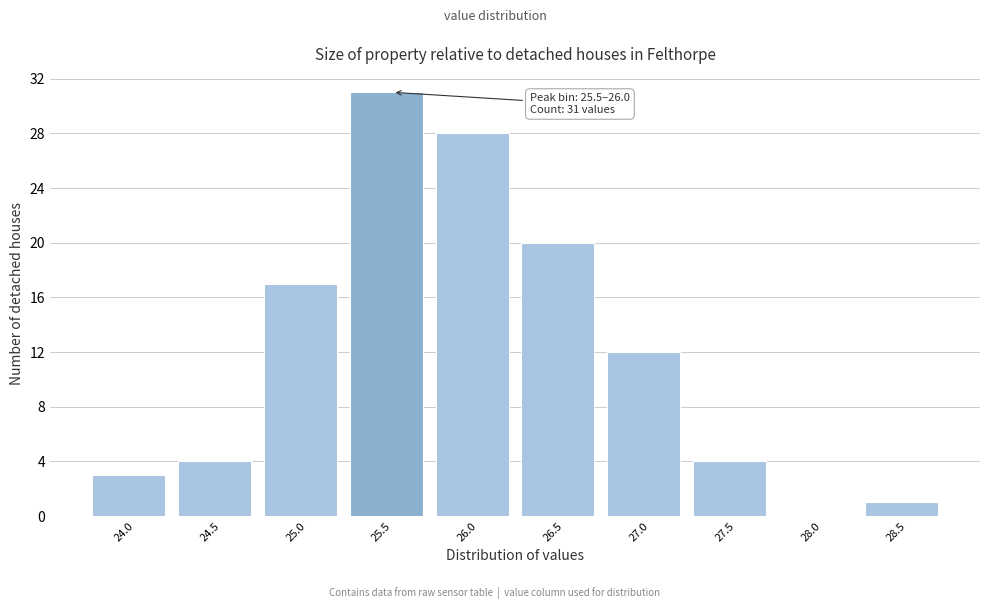

Reading left to right, list all the values displayed in this chart.

24.0=3	24.5=4	25.0=17	25.5=31	26.0=28	26.5=20	27.0=12	27.5=4	28.0=0	28.5=1